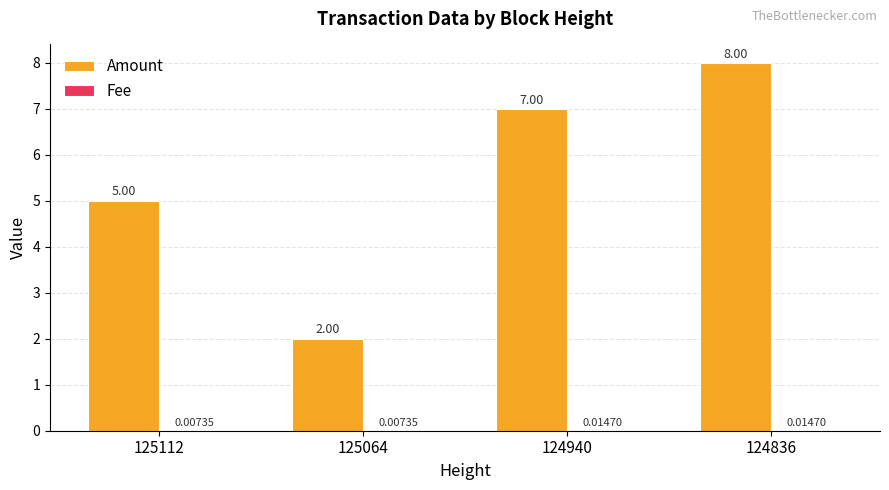

Which series changed the most between 125112 and 125064?

Amount